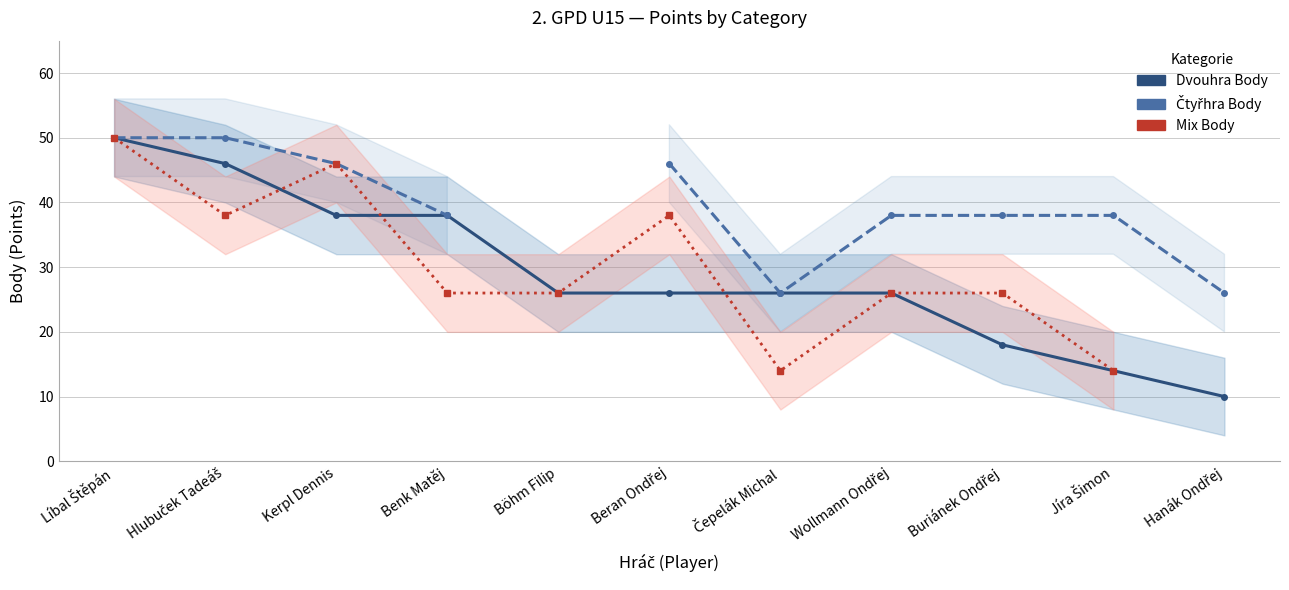

List the labels in order of Mix Body value, smallest first.

Čepelák Michal, Jíra Šimon, Benk Matěj, Böhm Filip, Wollmann Ondřej, Buriánek Ondřej, Hlubuček Tadeáš, Beran Ondřej, Kerpl Dennis, Líbal Štěpán, Hanák Ondřej